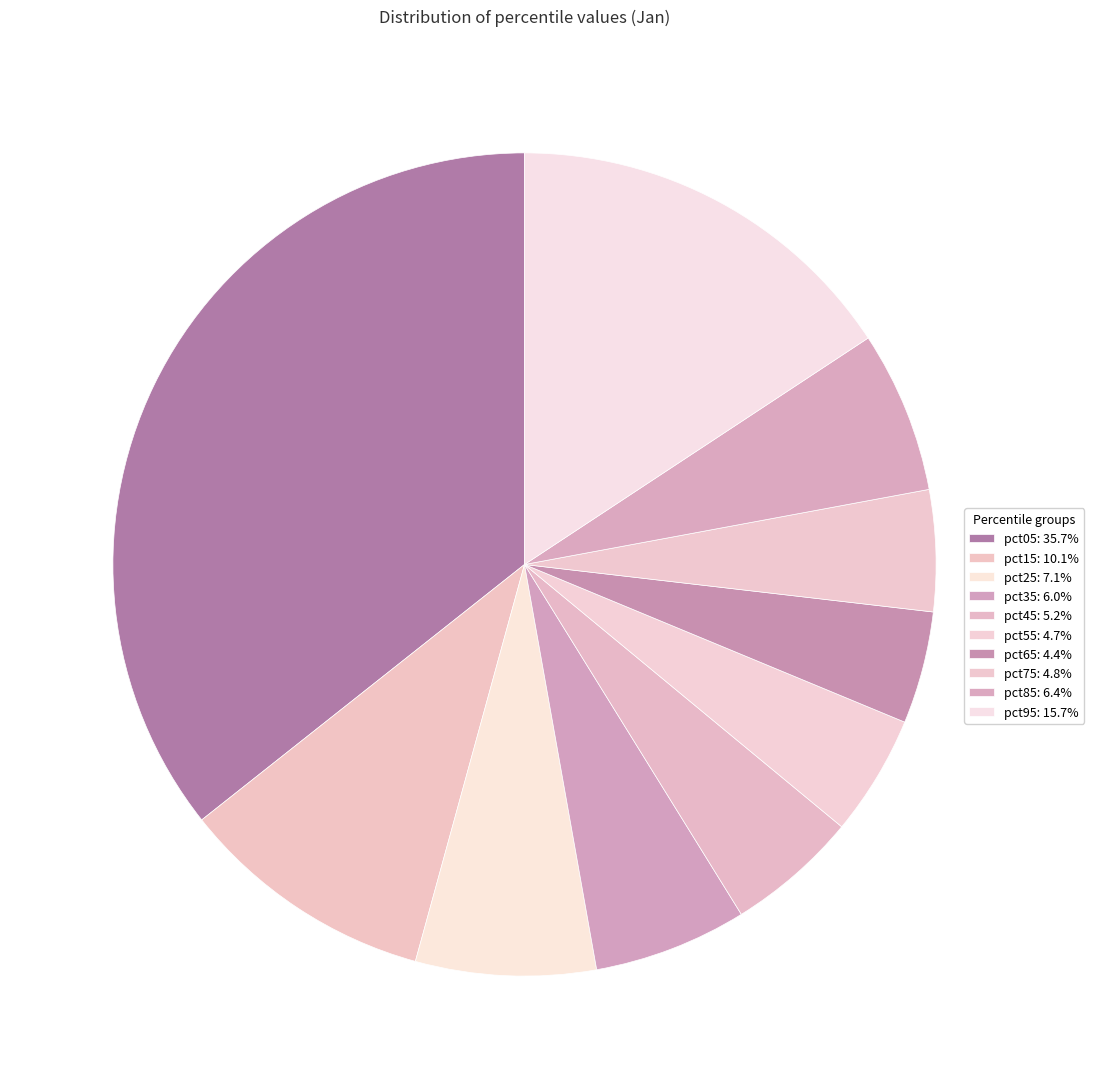

What is the largest slice in the pie chart?

pct05